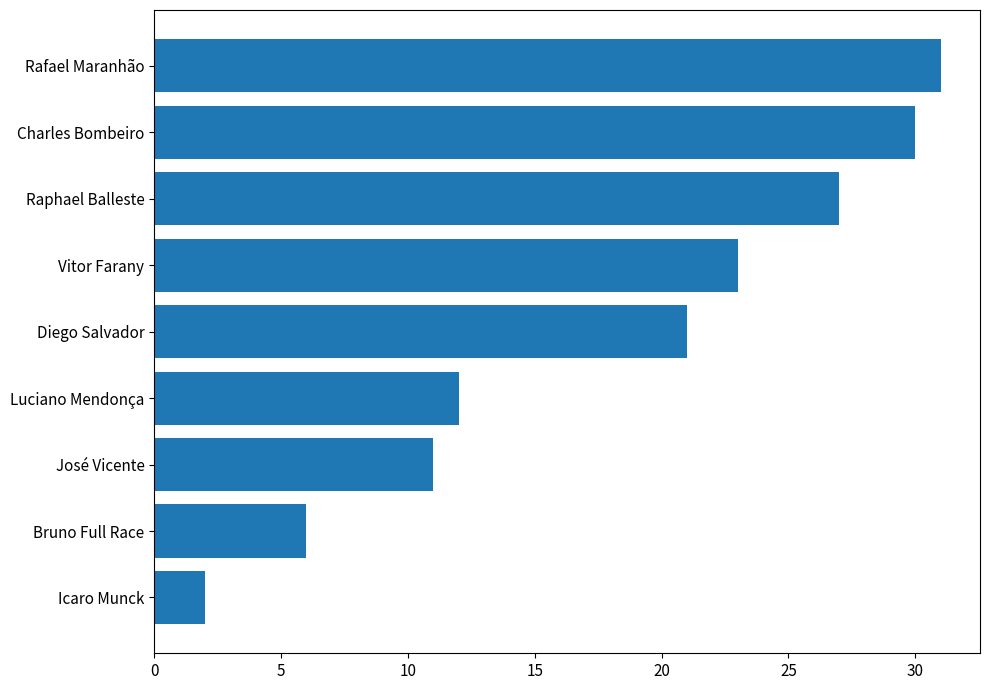

What is the label of the 2nd bar from the top?

Charles Bombeiro